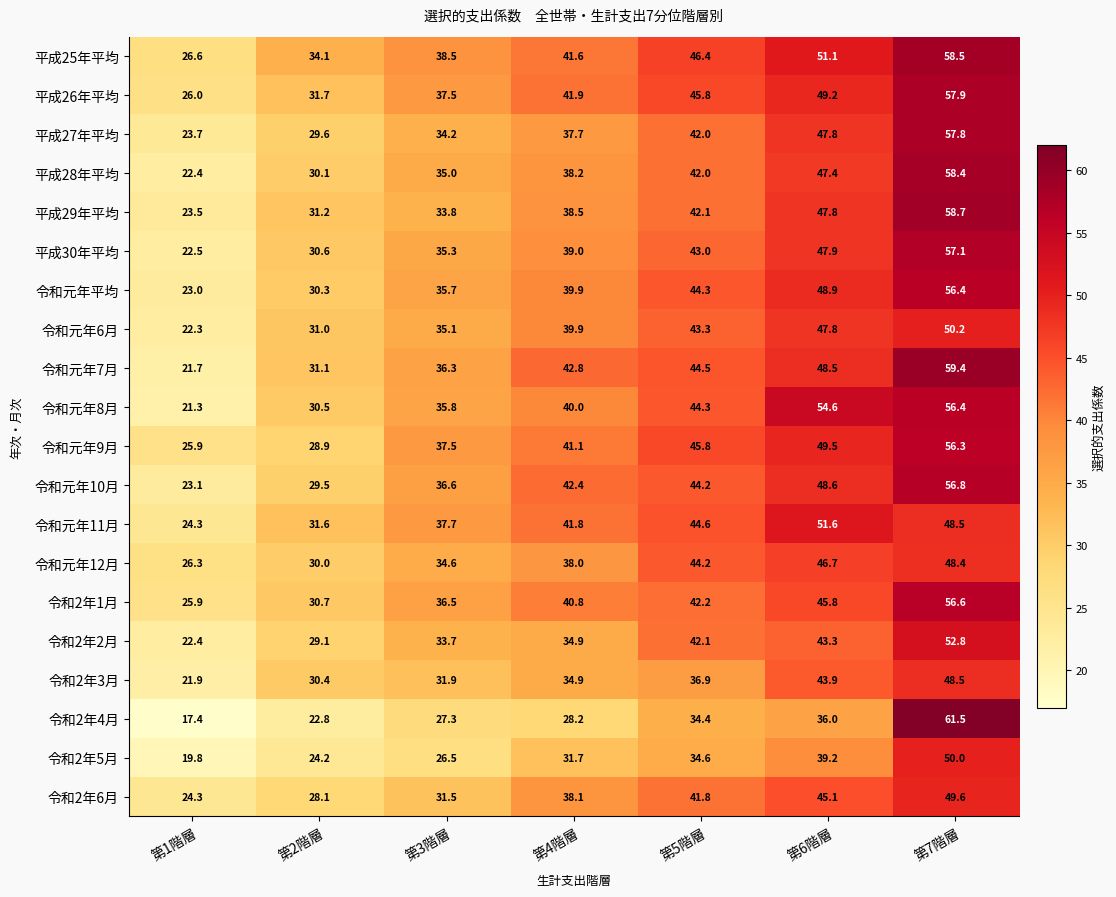

Between 第1階層 and 第7階層, which series saw the biggest shift?

令和2年4月